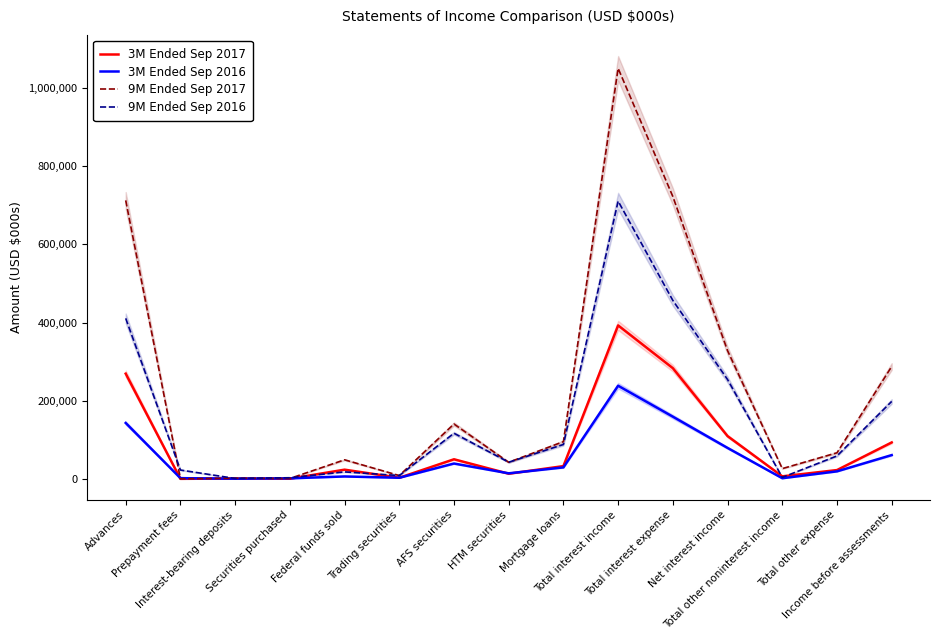

What is the minimum value shown in the chart?

47